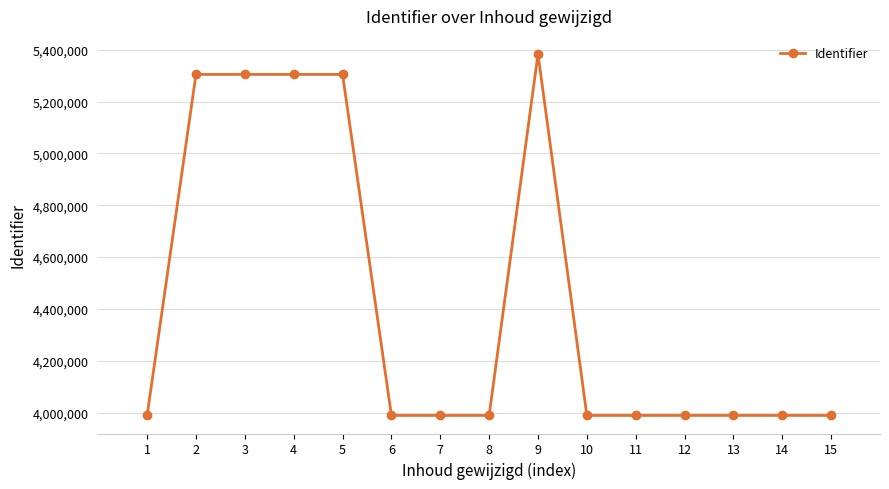

What is the value of the 9th point from the left?

5384006